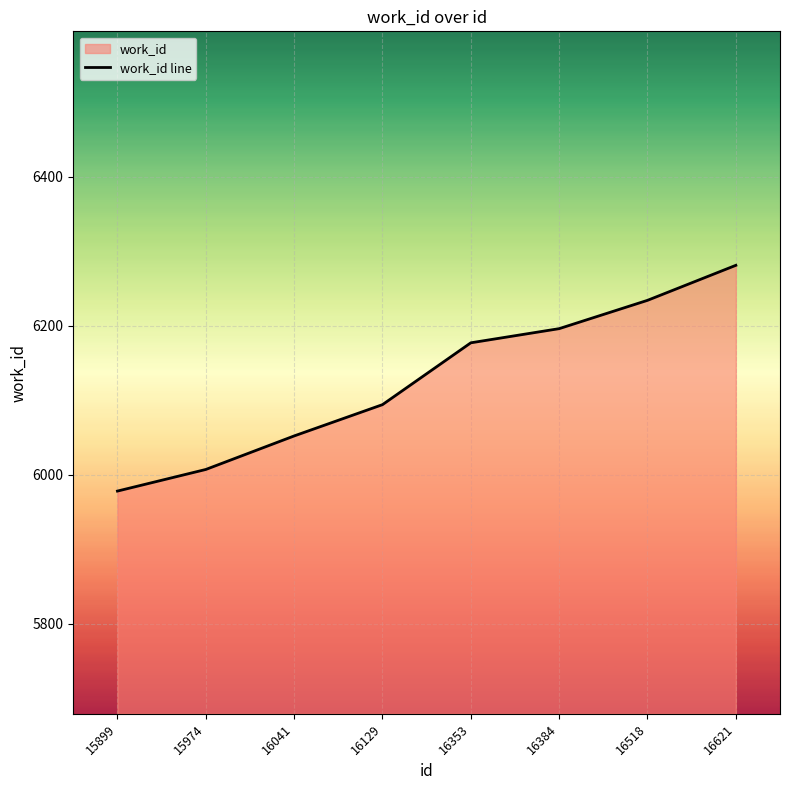

True or false: the data shows 6234 at 16518.

True